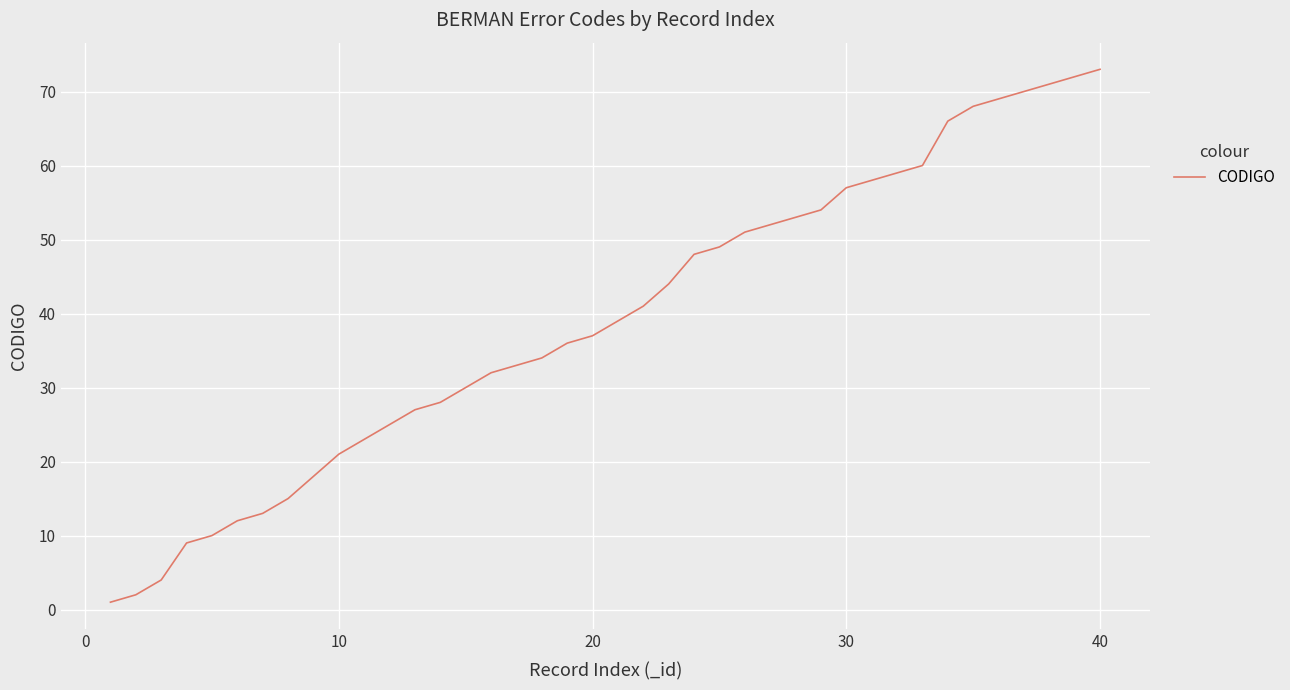

What is the greatest value displayed?

73